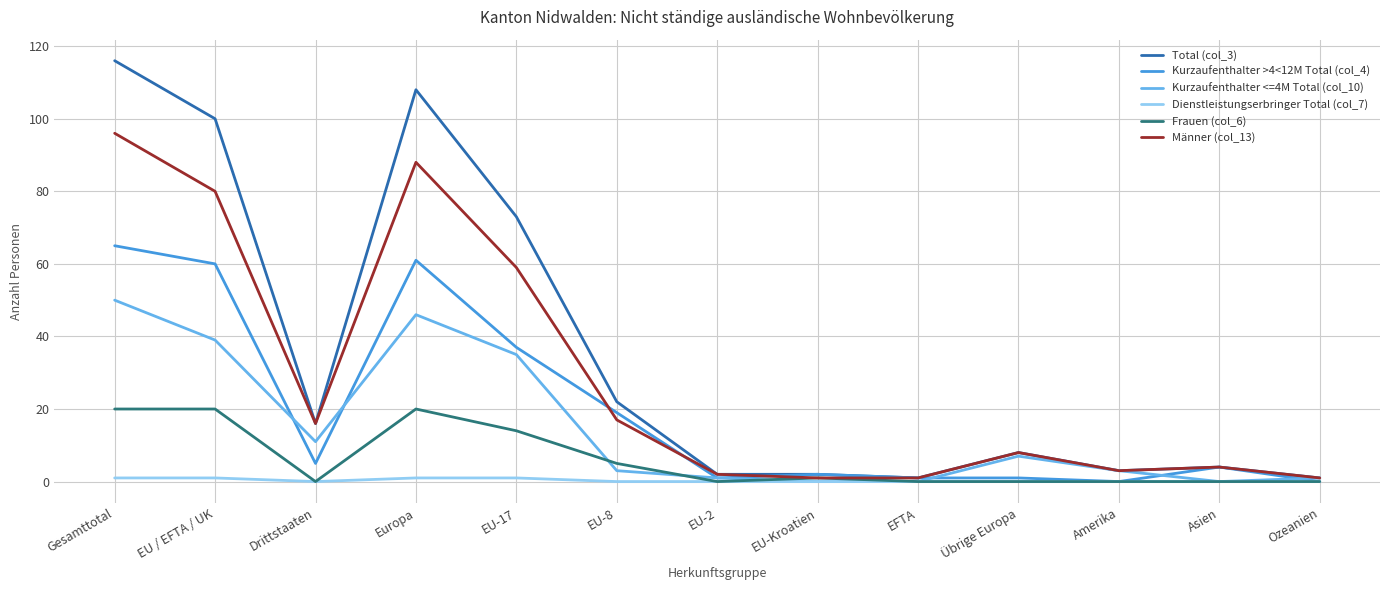

Where does the Kurzaufenthalter <=4M Total (col_10) series first go above 3?

Gesamttotal